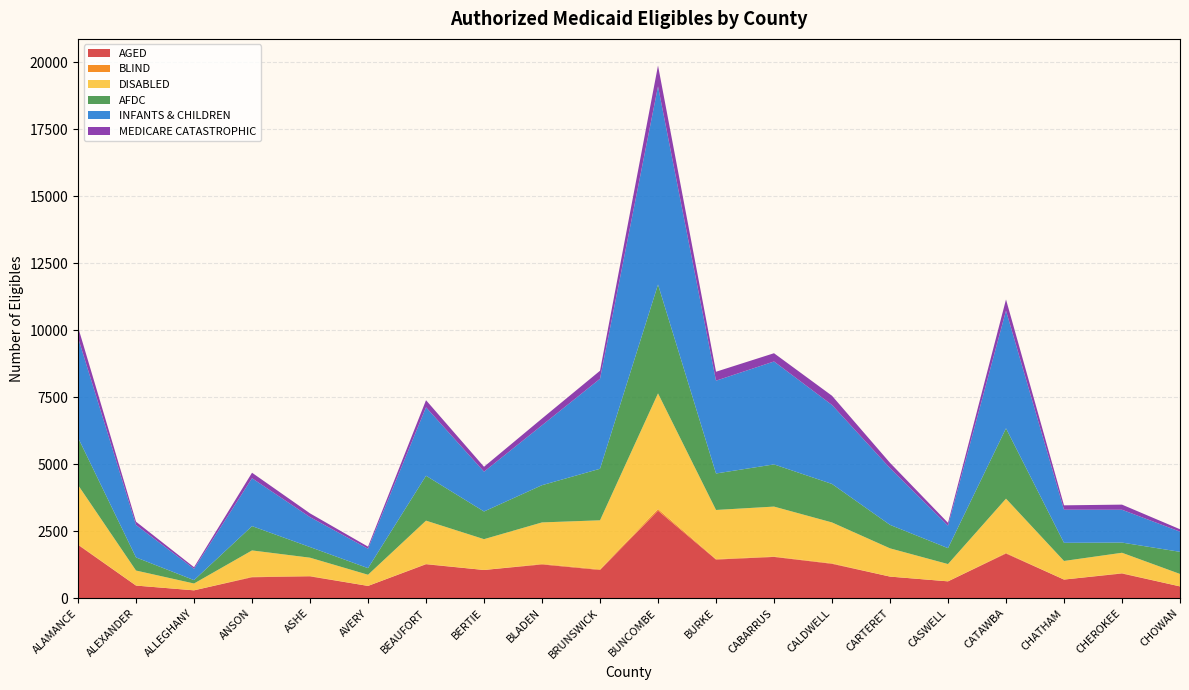

Reading left to right, extract all data points from this chart.

AGED: 1989	469	291	780	813	456	1265	1051	1258	1052	3267	1440	1539	1282	804	627	1666	693	920	438
BLIND: 19	0	0	19	14	0	12	0	21	24	60	19	15	19	0	0	22	0	14	0
DISABLED: 2216	561	255	982	683	417	1616	1151	1548	1830	4318	1833	1864	1525	1055	645	2026	695	760	465
AFDC: 1769	490	126	908	397	247	1676	1033	1390	1924	4064	1362	1575	1437	876	594	2626	677	380	826
INFANTS & CHILDREN: 3734	1210	423	1788	1118	724	2556	1487	2237	3360	7399	3465	3843	2949	2120	841	4394	1237	1226	753
MEDICARE CATASTROPHIC: 396	124	59	205	140	78	265	182	252	300	778	334	308	344	197	104	417	163	191	90